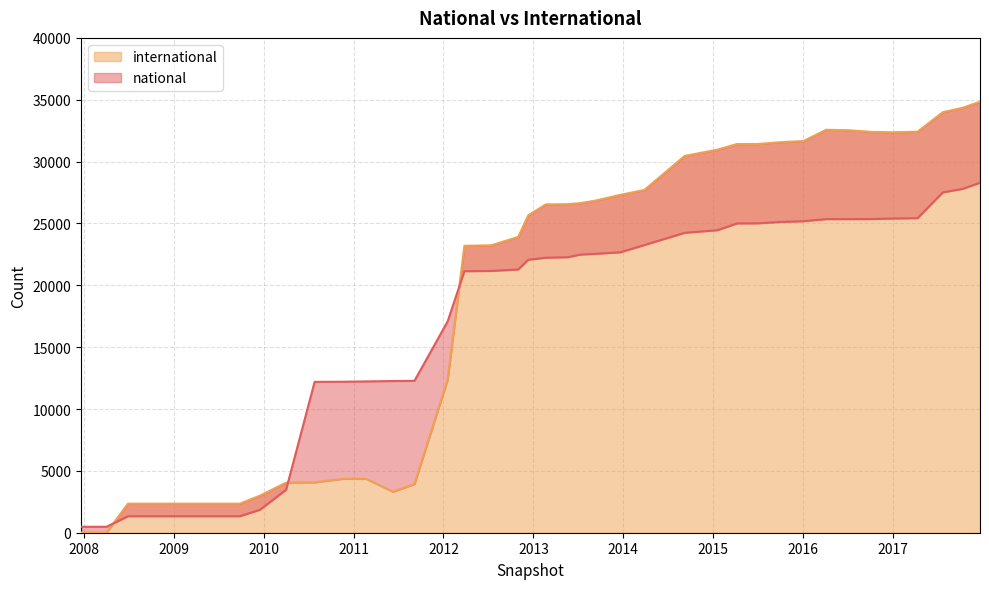

Is the value of national at 2012-12-11 greater than the value of international at 2009-04-06?

Yes